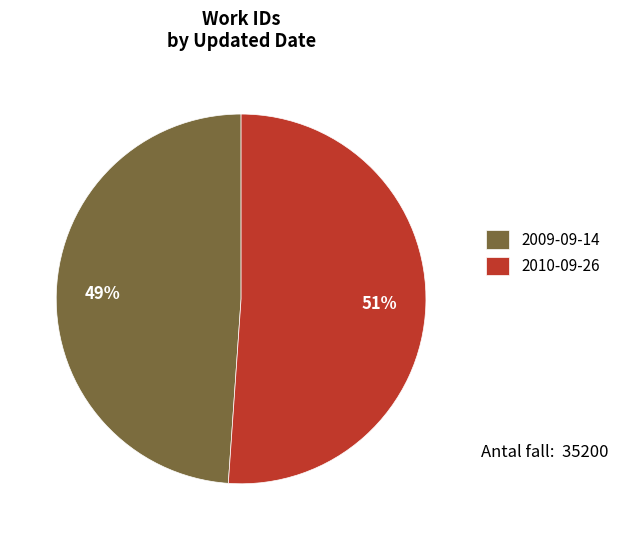

Is the sum of 2009-09-14 and 2010-09-26 greater than half?

Yes